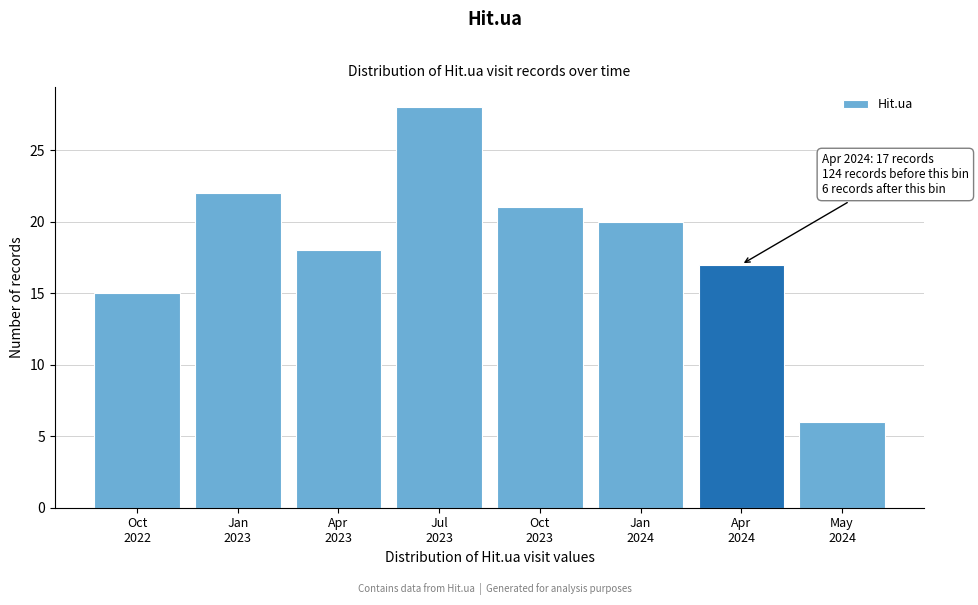

Reading left to right, transcribe all the data shown in this chart.

15	22	18	28	21	20	17	6